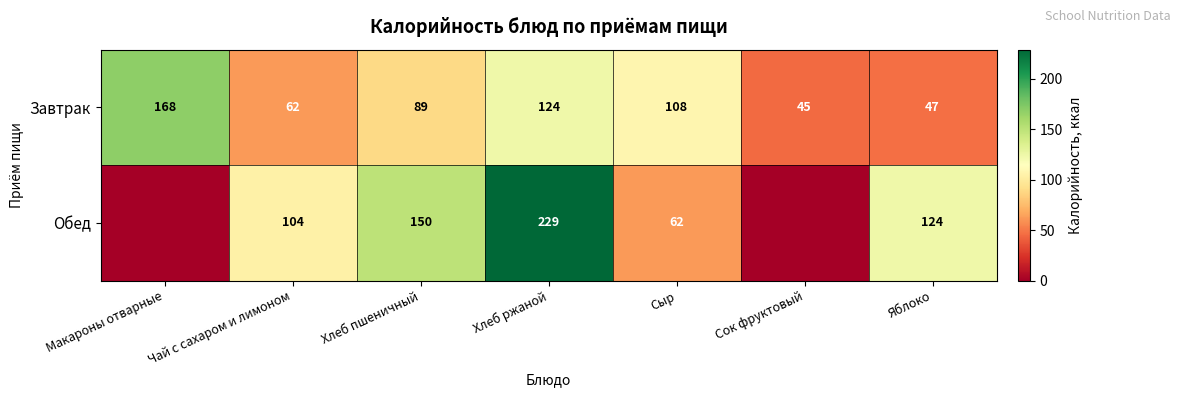

At which label is Завтрак closest to 106?

Сыр